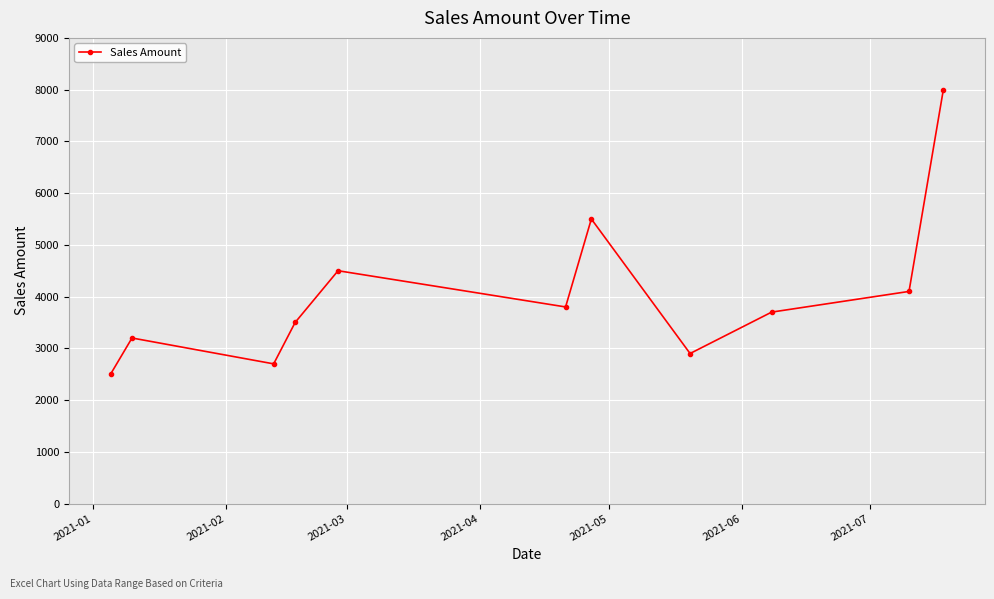

What is the greatest value displayed?

8000